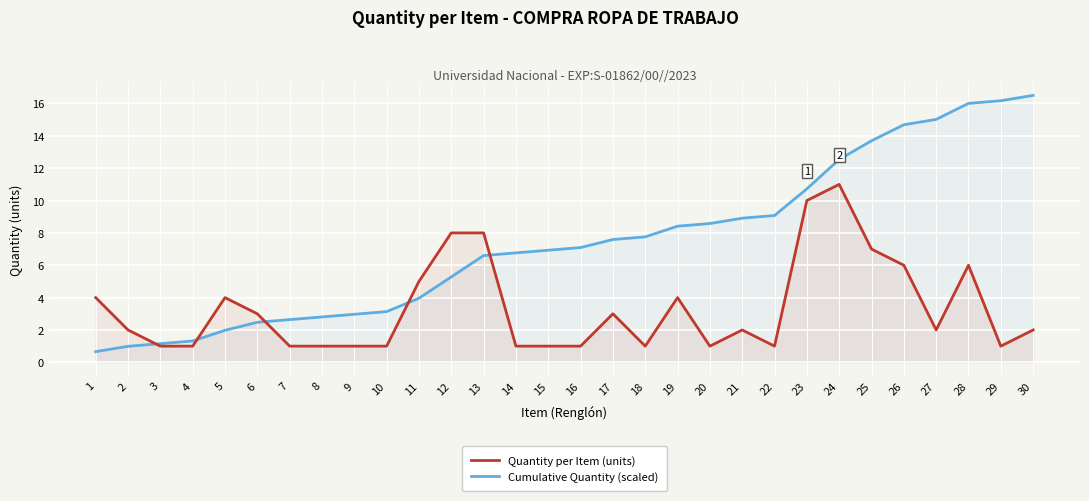

Rank the series at 29 from lowest to highest value.

Quantity per Item (units), Cumulative Quantity (scaled)